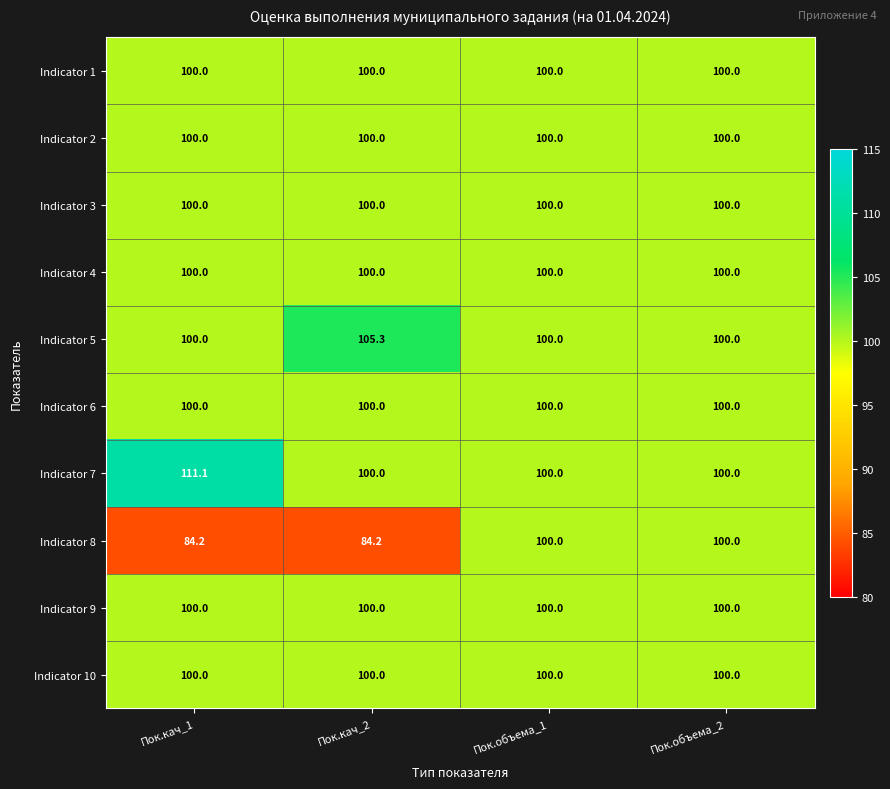

How many distinct data groups are displayed?

10